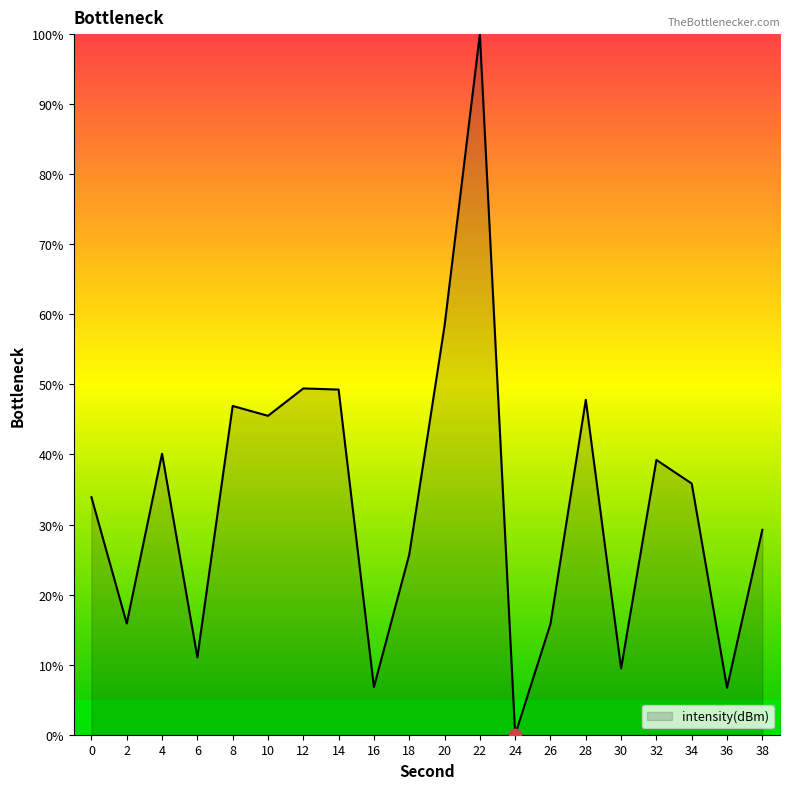

Which has a higher value, 28 or 32?

28